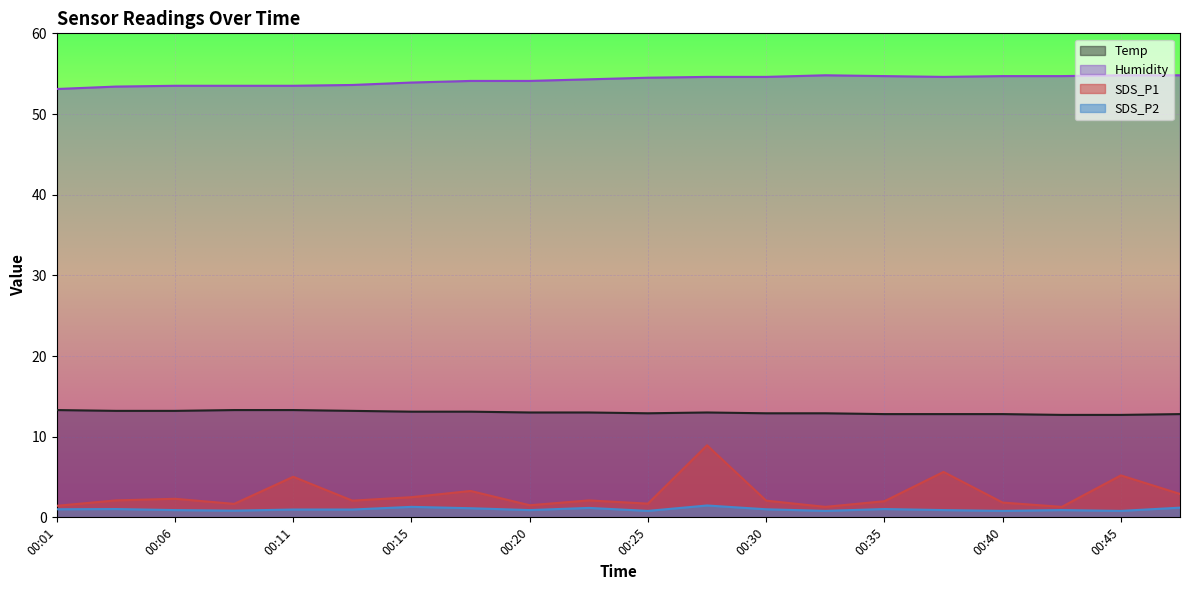

Reading left to right, extract all data points from this chart.

Temp: 13.3	13.2	13.2	13.3	13.3	13.2	13.1	13.1	13.0	13.0	12.9	13.0	12.9	12.9	12.8	12.8	12.8	12.7	12.7	12.8
Humidity: 53.1	53.4	53.5	53.5	53.5	53.6	53.9	54.1	54.1	54.3	54.5	54.6	54.6	54.8	54.7	54.6	54.7	54.7	54.8	54.8
SDS_P1: 1.4	2.1	2.3	1.7	5.0	2.1	2.5	3.3	1.5	2.1	1.7	8.9	2.1	1.3	2.0	5.6	1.8	1.3	5.2	2.9
SDS_P2: 1.0	1.0	0.9	0.8	1.0	1.0	1.3	1.1	0.9	1.2	0.8	1.5	1.0	0.8	1.0	0.9	0.8	0.9	0.8	1.2